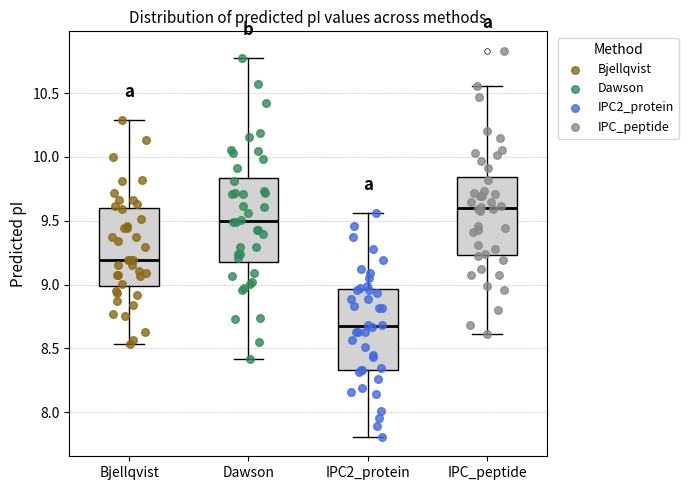

Reading left to right, transcribe this box plot: for each box, give where its median line is, the range the box spans, and where its two whiskers end, as read against the y-axis. The values are not printed on the chart, so give them approximately, as read against the axis.

Bjellqvist: median 9.20, box 9.00 to 9.60, whiskers 8.55 to 10.30
Dawson: median 9.50, box 9.20 to 9.85, whiskers 8.40 to 10.75
IPC2_protein: median 8.70, box 8.35 to 8.95, whiskers 7.80 to 9.55
IPC_peptide: median 9.60, box 9.25 to 9.85, whiskers 8.60 to 10.55